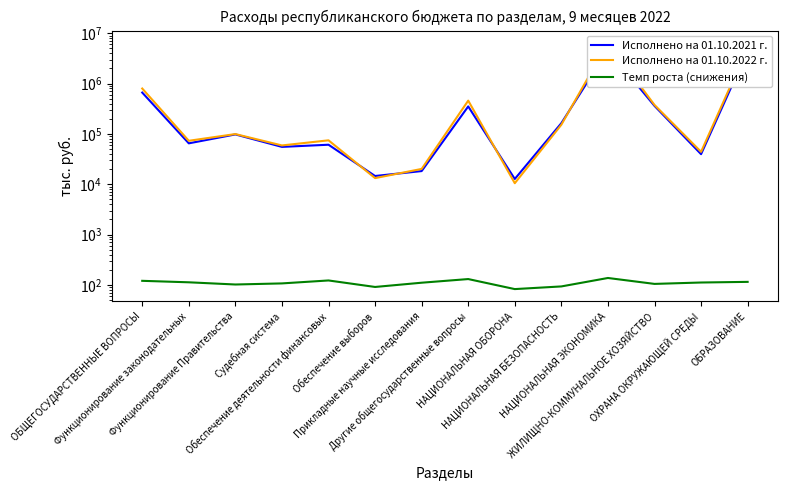

True or false: Исполнено на 01.10.2022 г. and Темп роста (снижения) intersect in this chart.

False